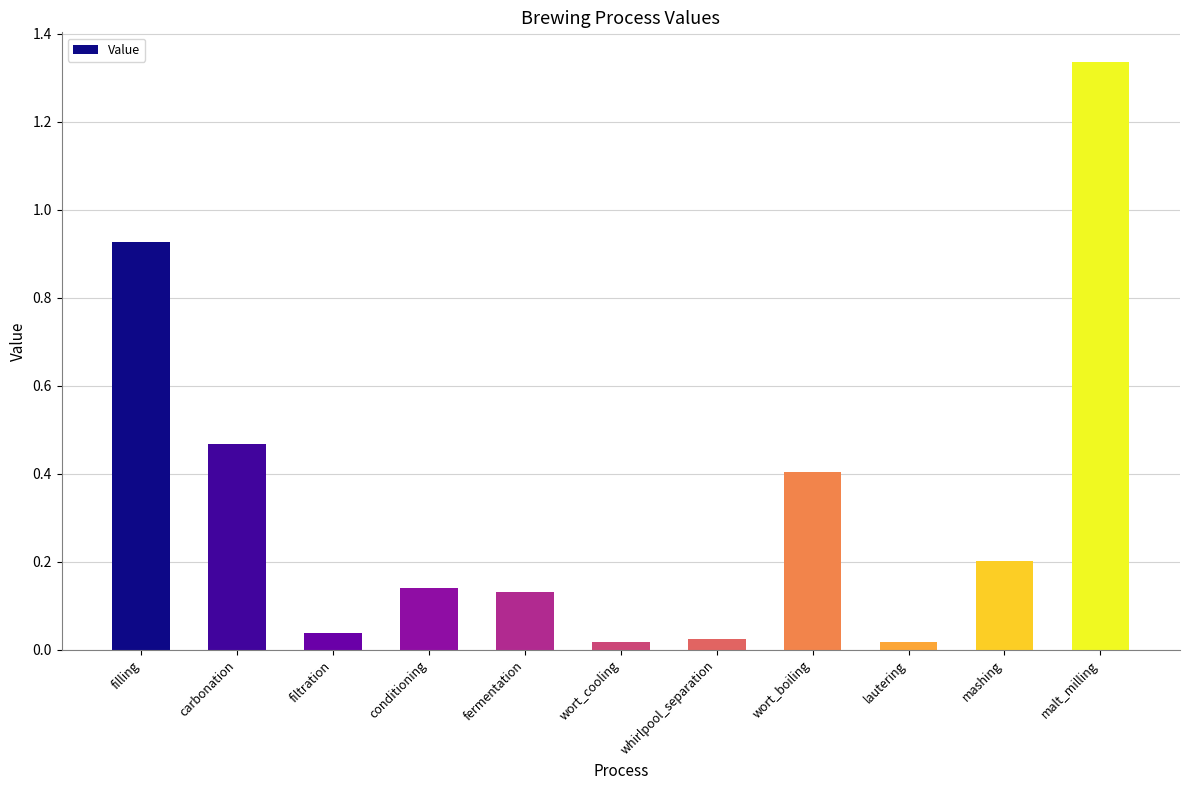

Which label corresponds to the largest value in the chart?

malt_milling